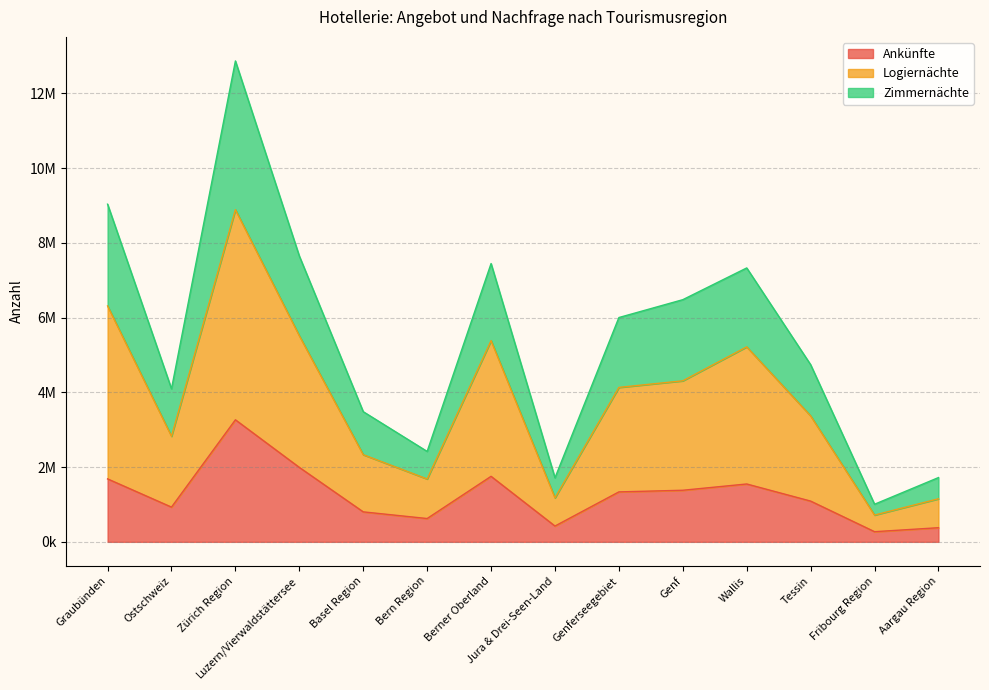

Is the value of Logiernächte at Graubünden greater than the value of Ankünfte at Berner Oberland?

Yes